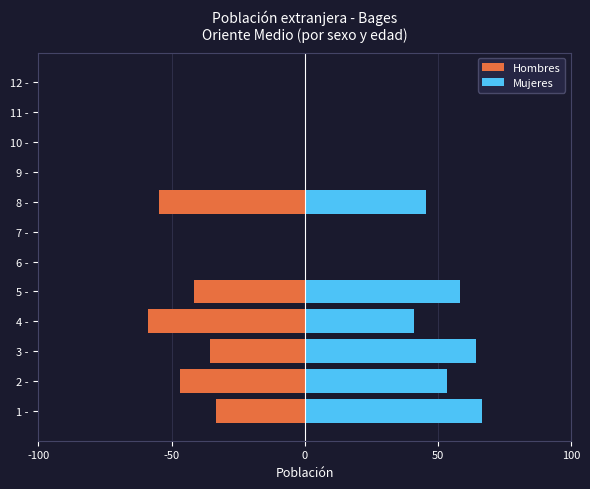

What is the sum of all Hombres values?

-270.7